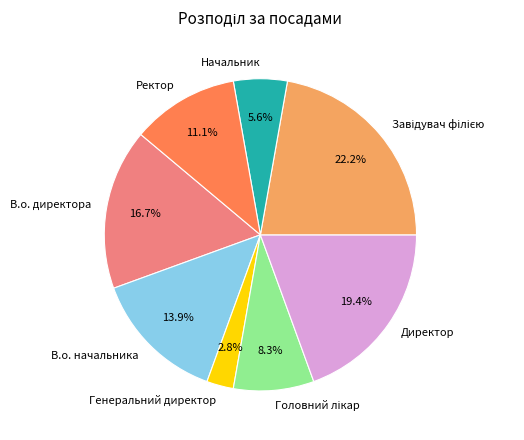

Is Генеральний директор the majority of the pie?

No